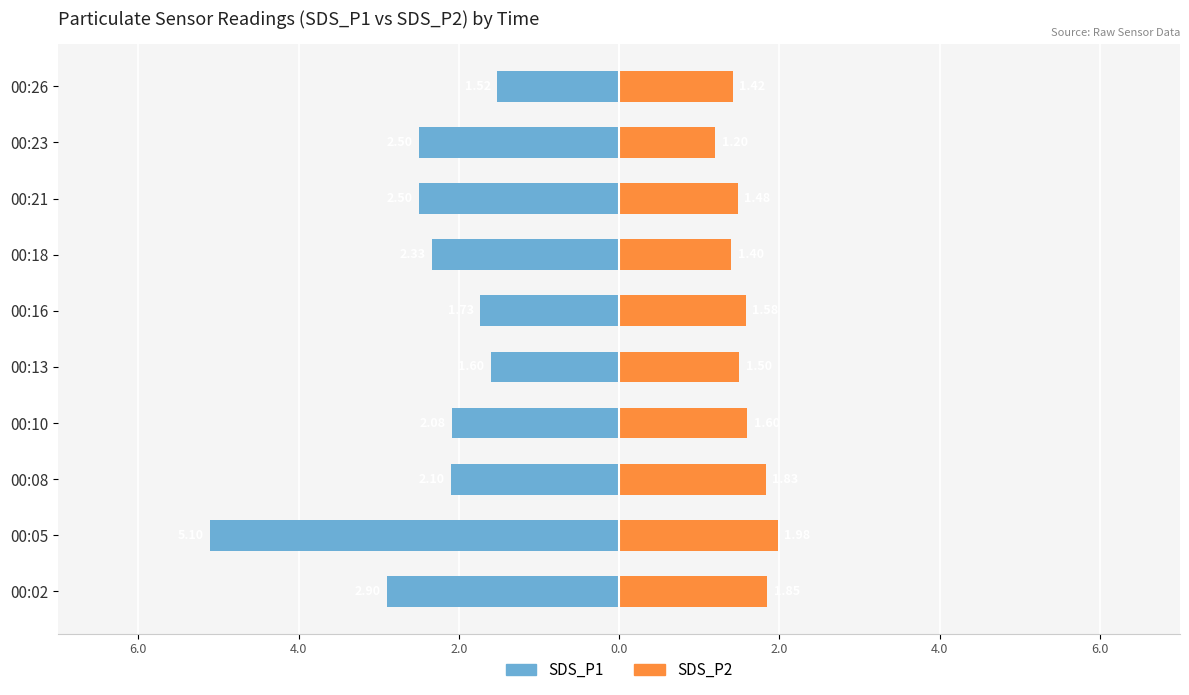

Between 00:16 and 00:23, which series saw the biggest shift?

SDS_P1